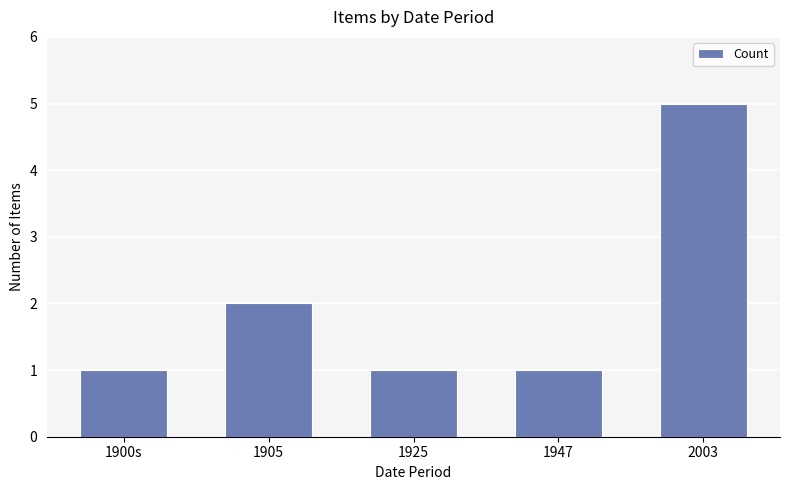

Reading left to right, transcribe all the data shown in this chart.

1	2	1	1	5